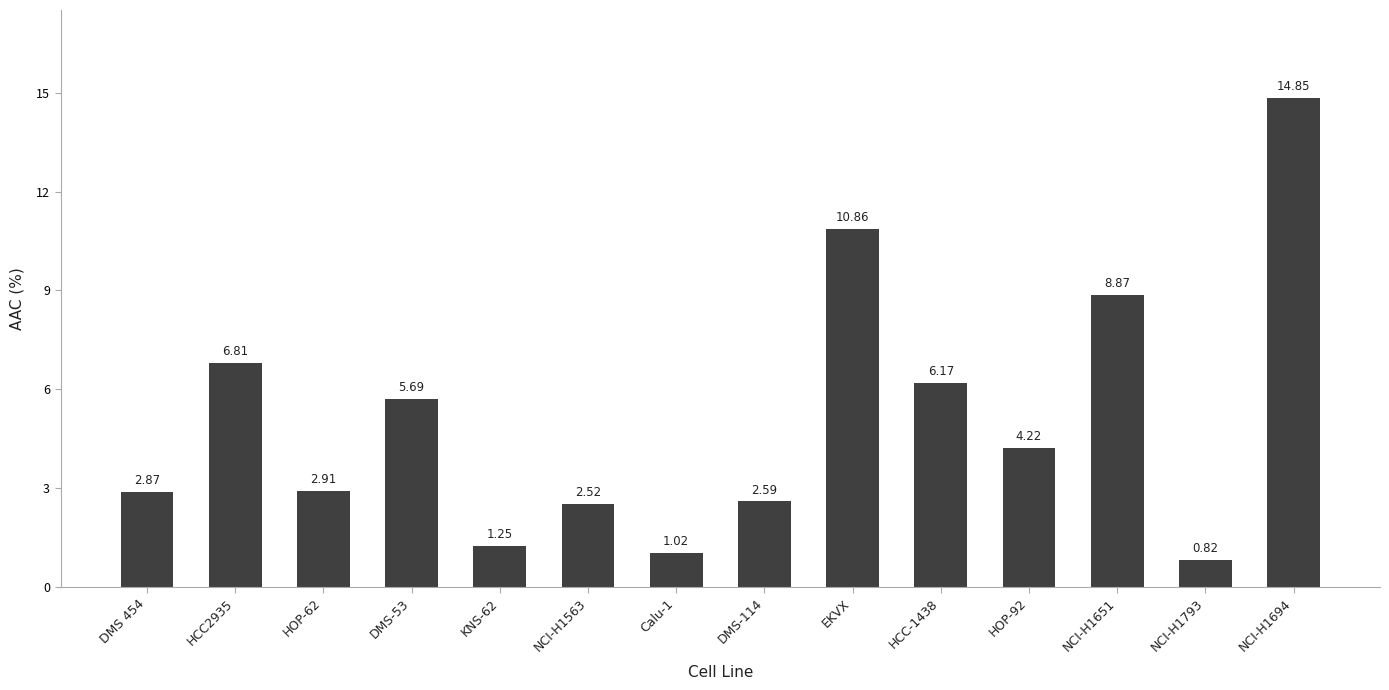

At which label is the value closest to 7?

HCC2935